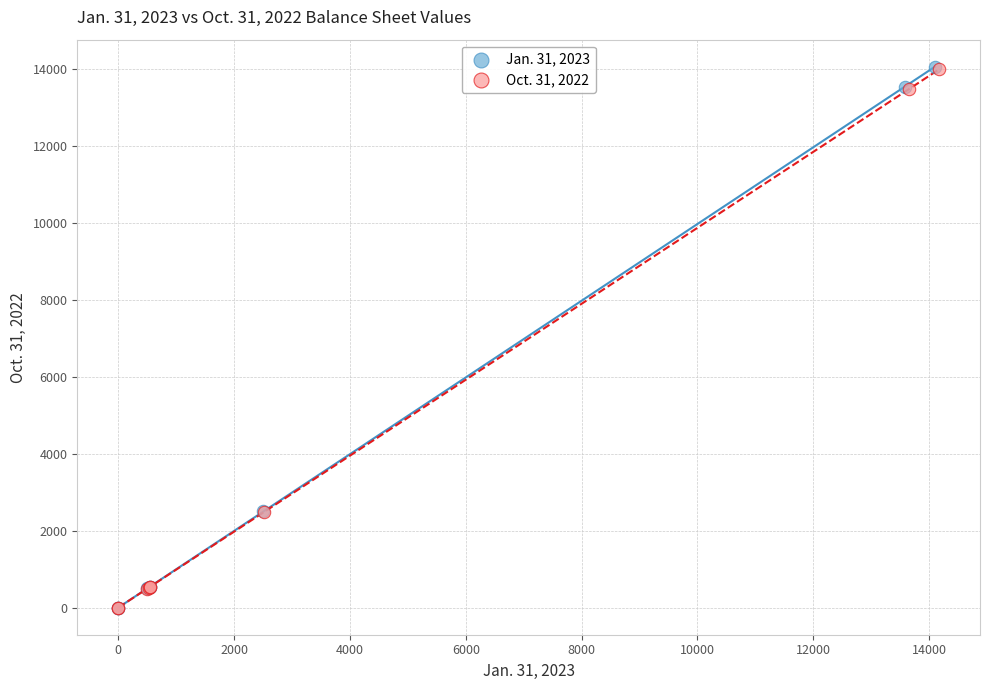

Which series has the widest spread of Y values?

Jan. 31, 2023